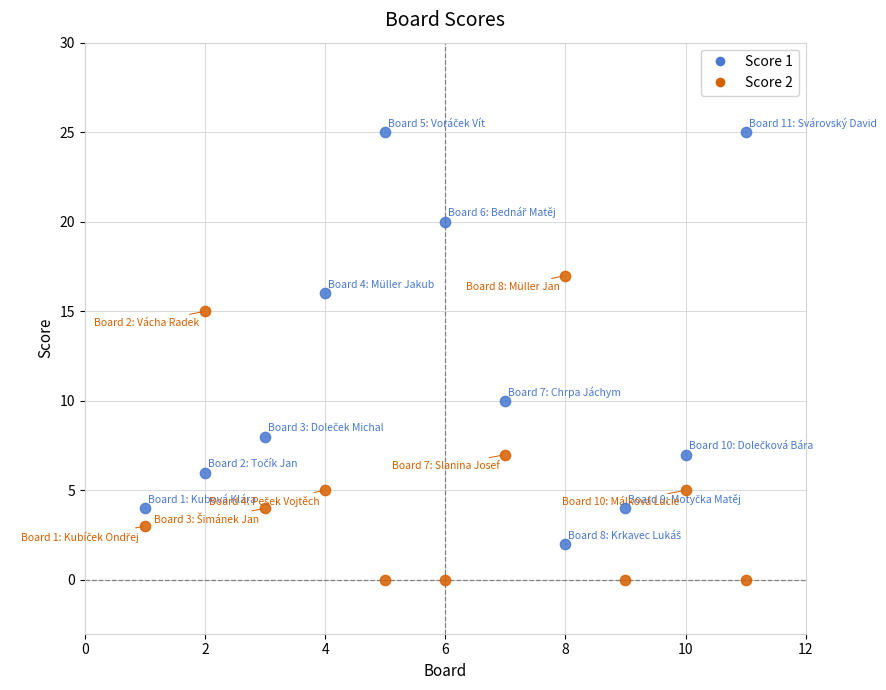

Across all series, what Y value is closest to 12?

10